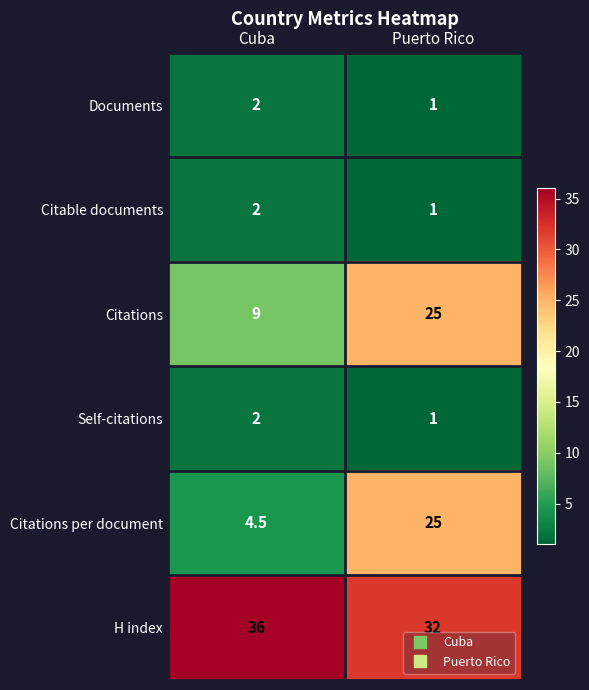

At how many categories does at least one series exceed 18?

2